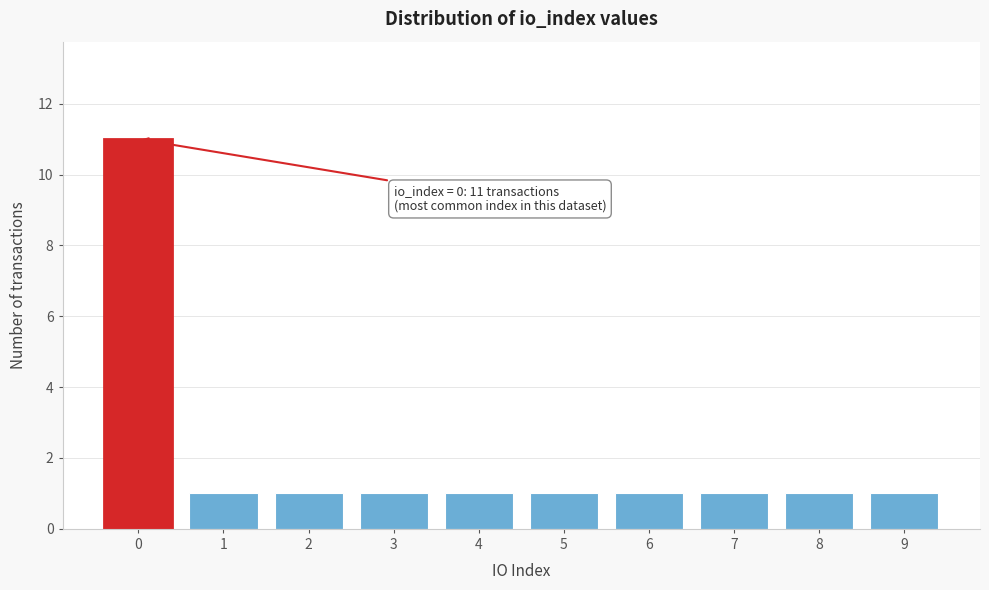

Reading left to right, extract all data points from this chart.

11	1	1	1	1	1	1	1	1	1